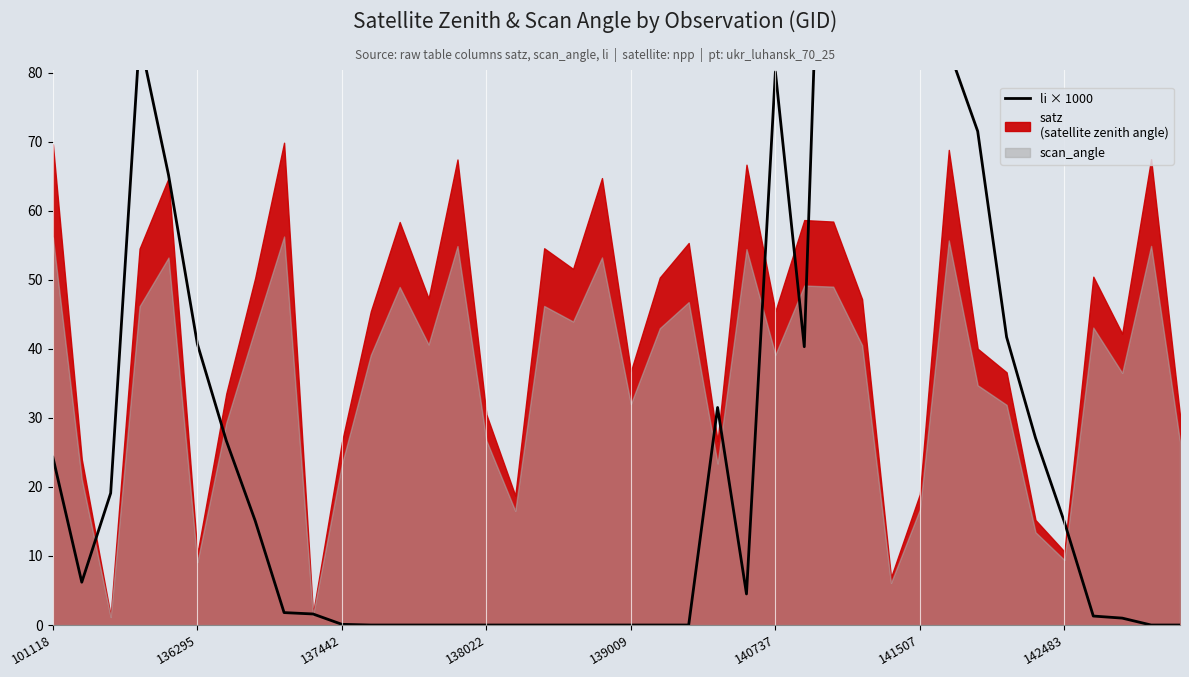

The chart shows a value of -74.9 at 11. True or false?

False